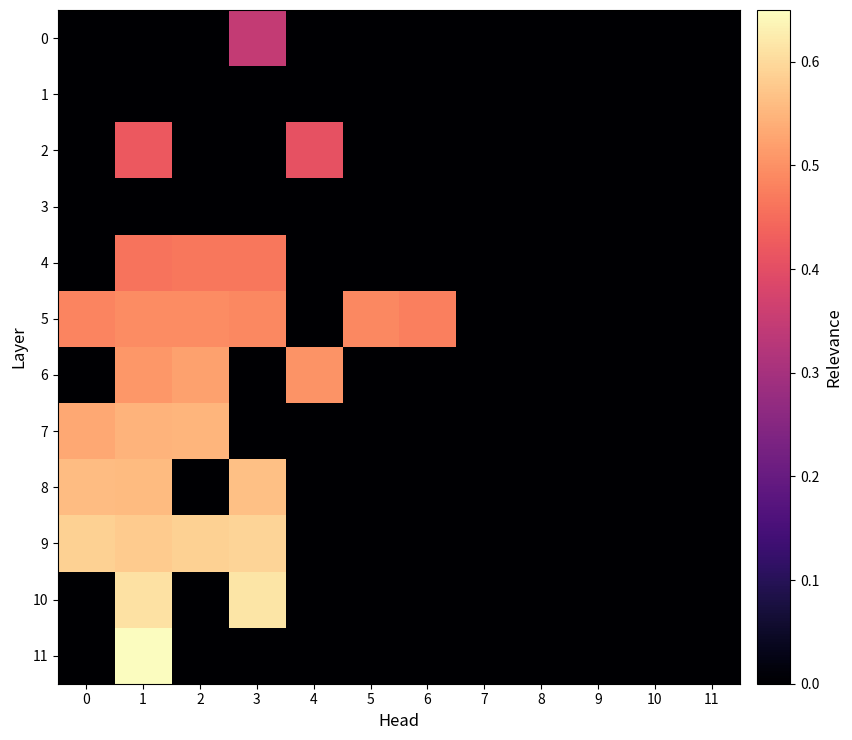

At how many categories does at least one series exceed 0?

7